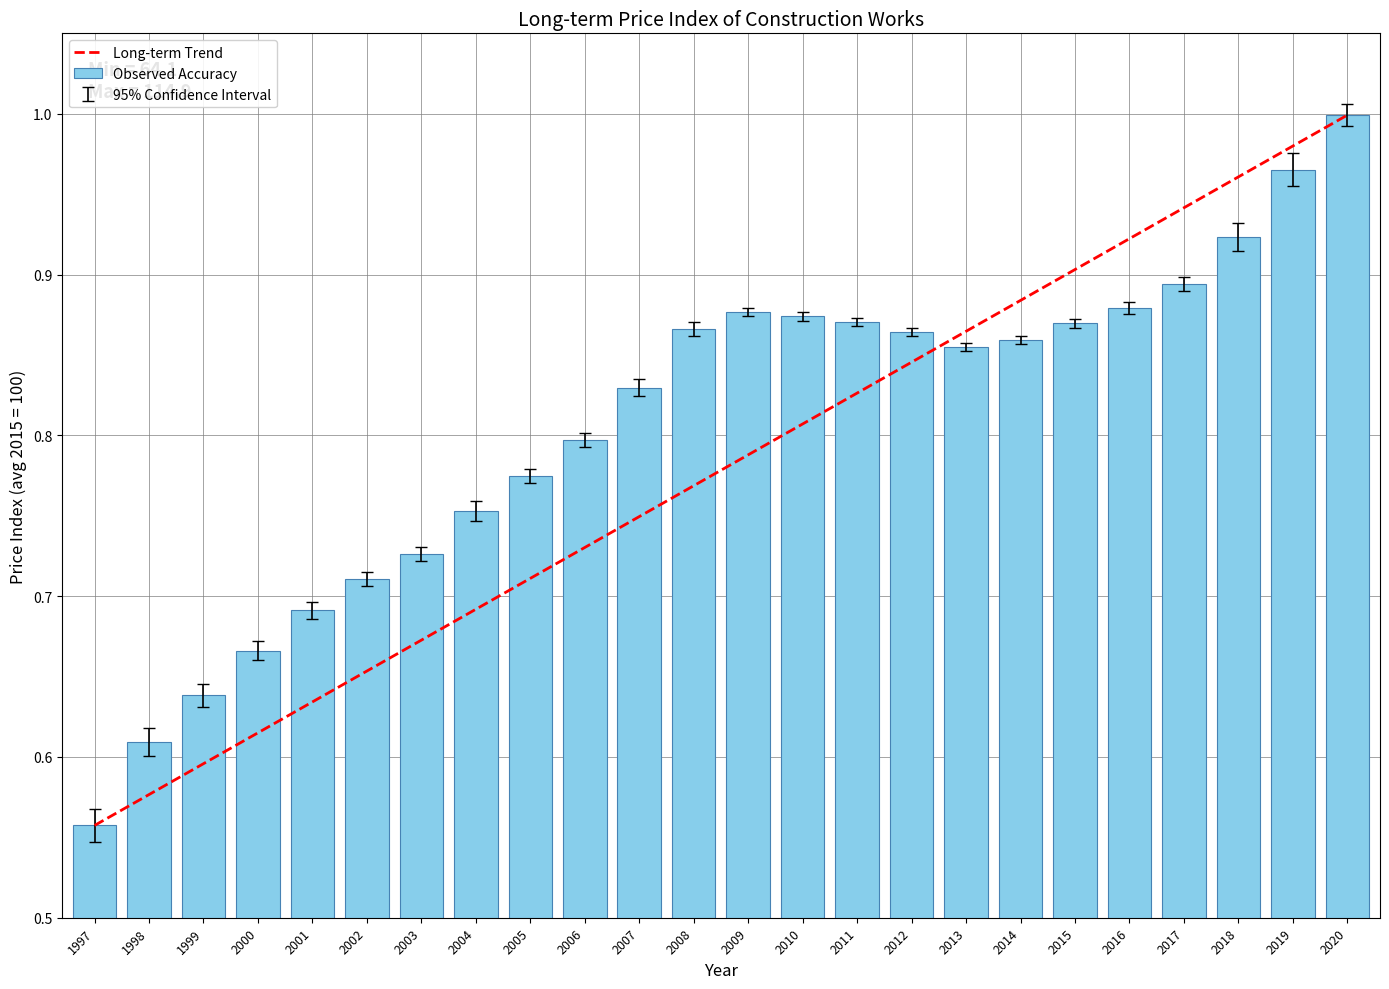

What is the value of the Long-term Trend bar at the 2nd from the left?

0.6